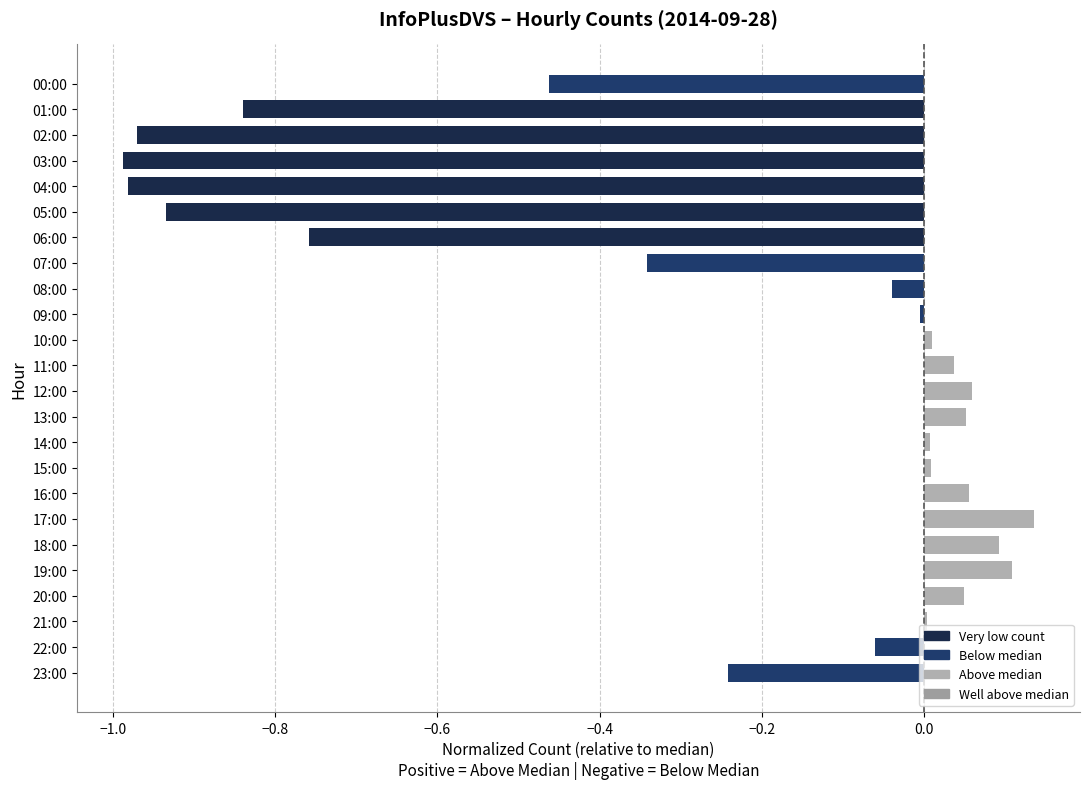

What is the label of the 4th bar from the top?

03:00